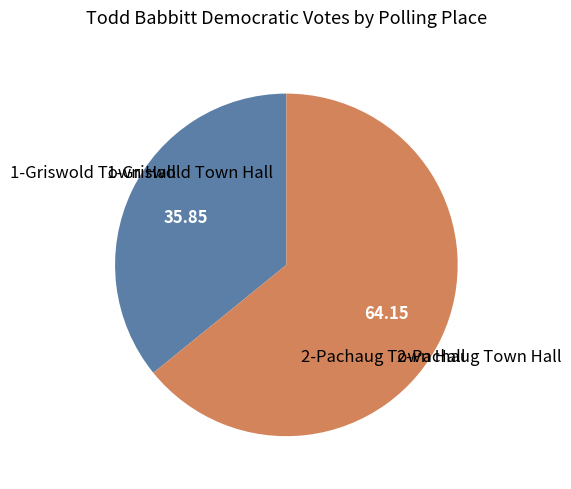

Does any single category account for the majority?

Yes